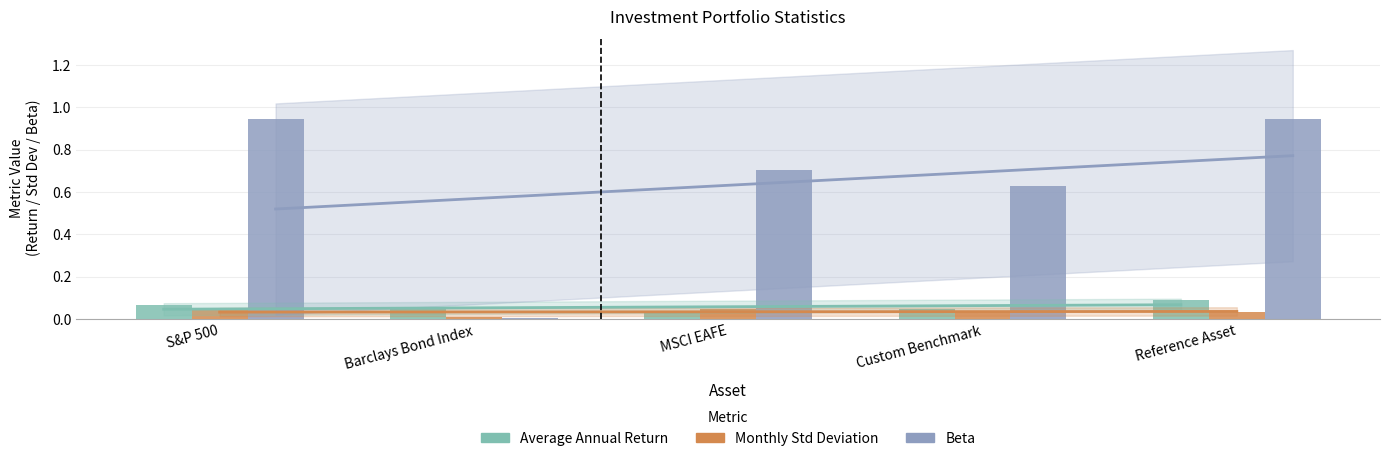

The Monthly Standard Deviation series shows 0.1 at MSCI EAFE. True or false?

False